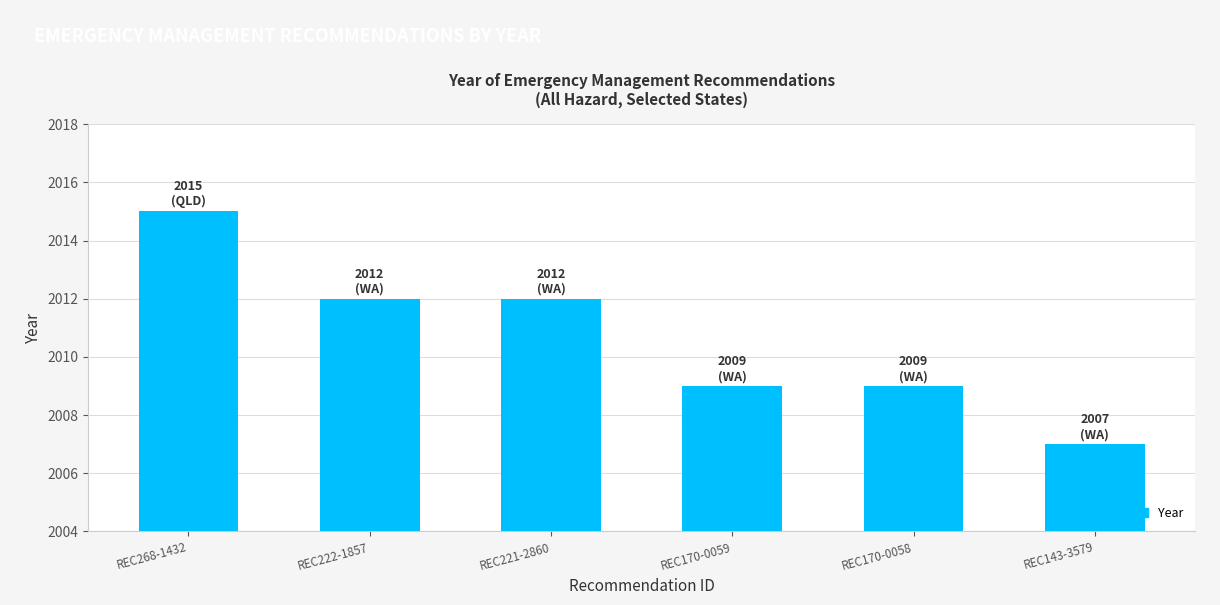

What is the ratio of the value at REC170-0059 to the value at REC222-1857?

1.0